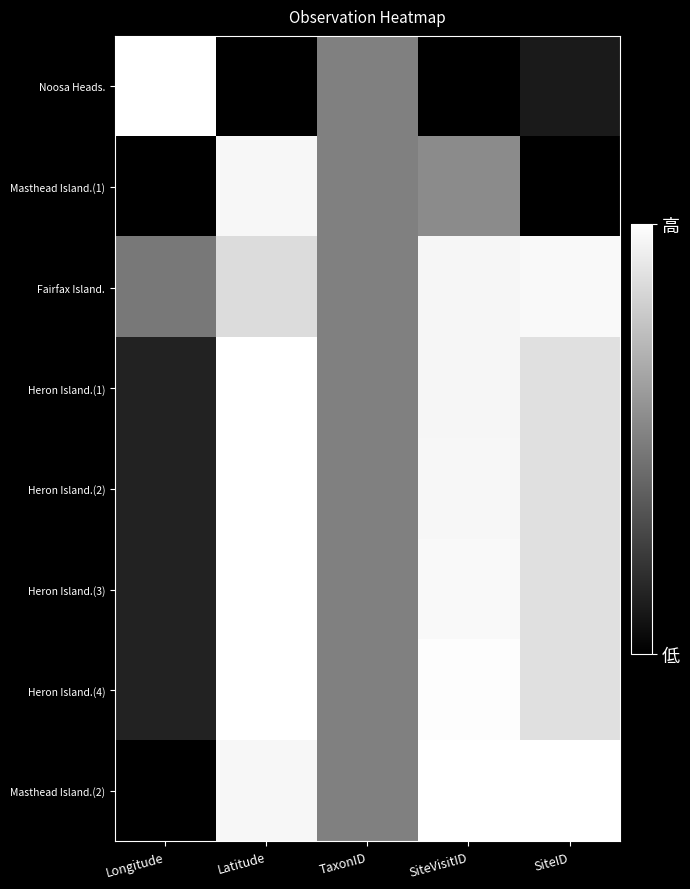

Reading left to right, what are all the values shown in this chart?

Noosa Heads.: Longitude=1.0	Latitude=0.0	TaxonID=0.5	SiteVisitID=0.0	SiteID=0.1
Masthead Island.(1): Longitude=0.0	Latitude=1.0	TaxonID=0.5	SiteVisitID=0.5	SiteID=0.0
Fairfax Island.: Longitude=0.5	Latitude=0.9	TaxonID=0.5	SiteVisitID=1.0	SiteID=1.0
Heron Island.(1): Longitude=0.1	Latitude=1.0	TaxonID=0.5	SiteVisitID=1.0	SiteID=0.9
Heron Island.(2): Longitude=0.1	Latitude=1.0	TaxonID=0.5	SiteVisitID=1.0	SiteID=0.9
Heron Island.(3): Longitude=0.1	Latitude=1.0	TaxonID=0.5	SiteVisitID=1.0	SiteID=0.9
Heron Island.(4): Longitude=0.1	Latitude=1.0	TaxonID=0.5	SiteVisitID=1.0	SiteID=0.9
Masthead Island.(2): Longitude=0.0	Latitude=1.0	TaxonID=0.5	SiteVisitID=1.0	SiteID=1.0